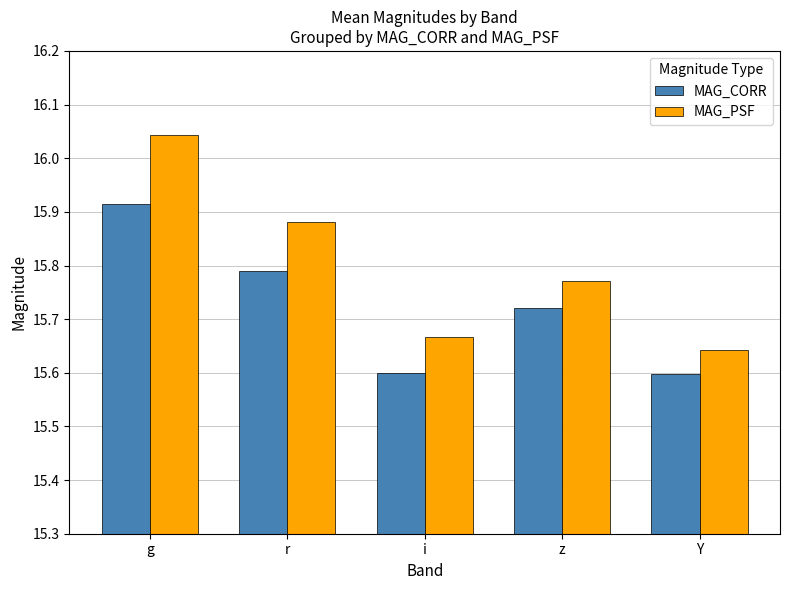

At how many categories does at least one series exceed 15?

5